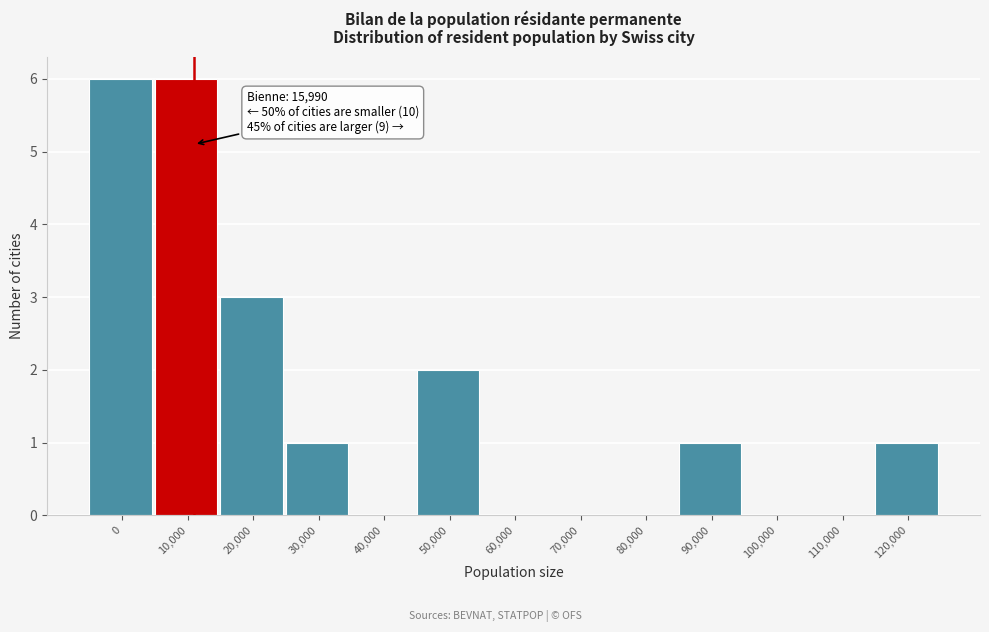

Reading left to right, extract all data points from this chart.

0=6	10,000=6	20,000=3	30,000=1	40,000=0	50,000=2	60,000=0	70,000=0	80,000=0	90,000=1	100,000=0	110,000=0	120,000=1